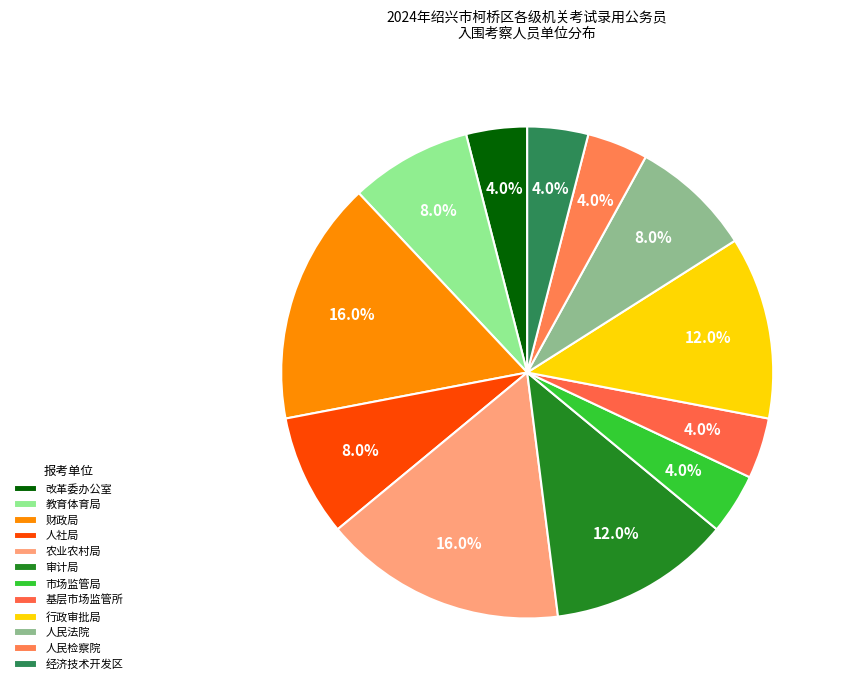

How many segments does this pie chart have?

12